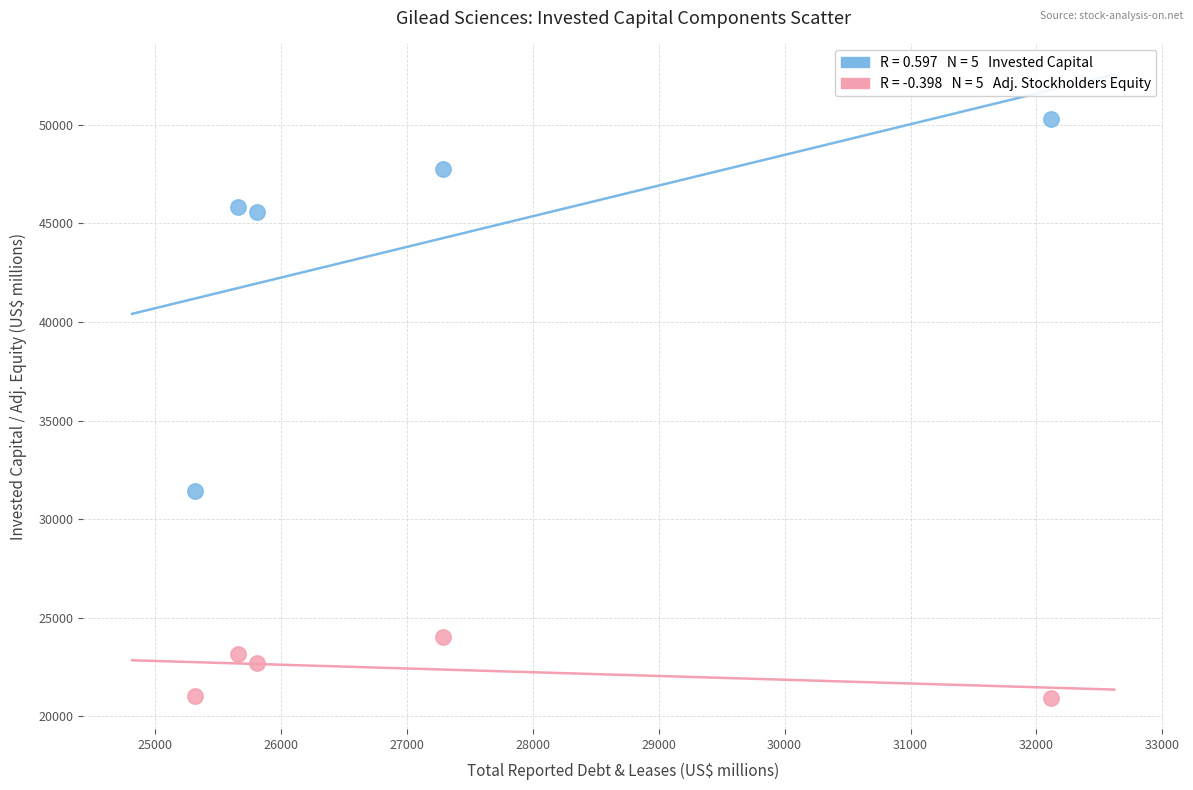

Across all series, what Y value is closest to 35611?

31435